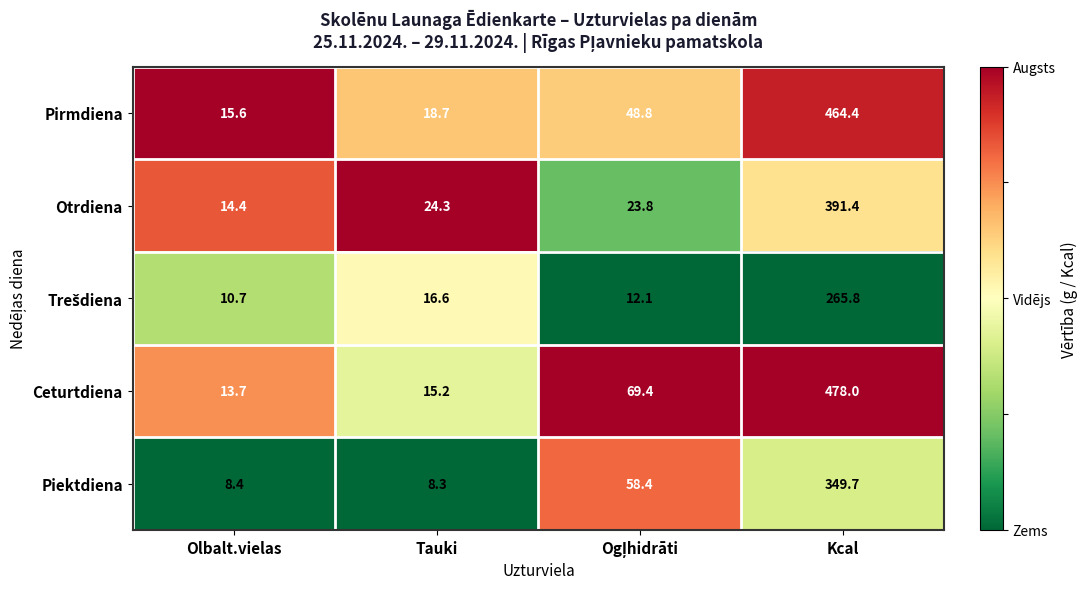

Is it true that Otrdiena equals 605.1 at Kcal?

False